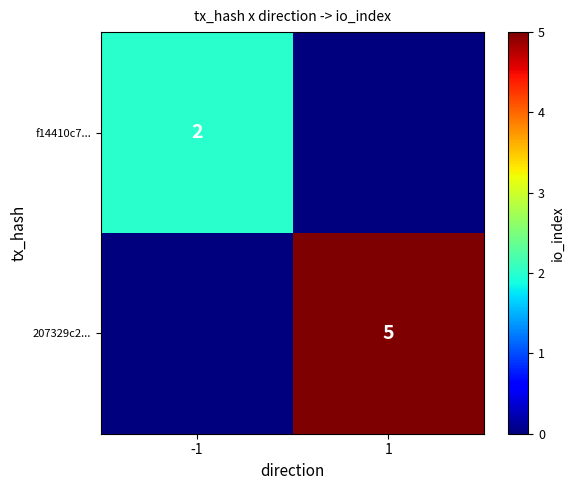

What is the spread (max minus min) of values at 1?

5